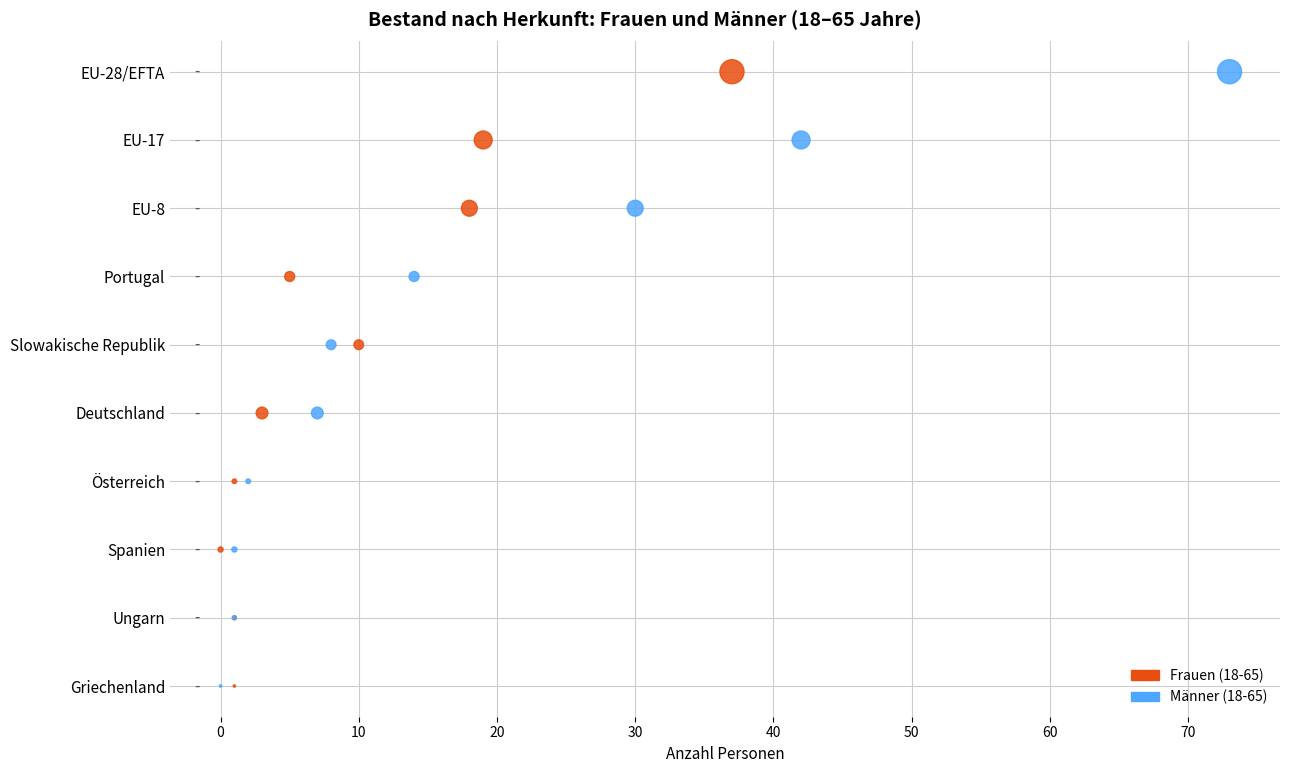

What are all the series names shown in the legend?

Frauen (18-65), Männer (18-65)